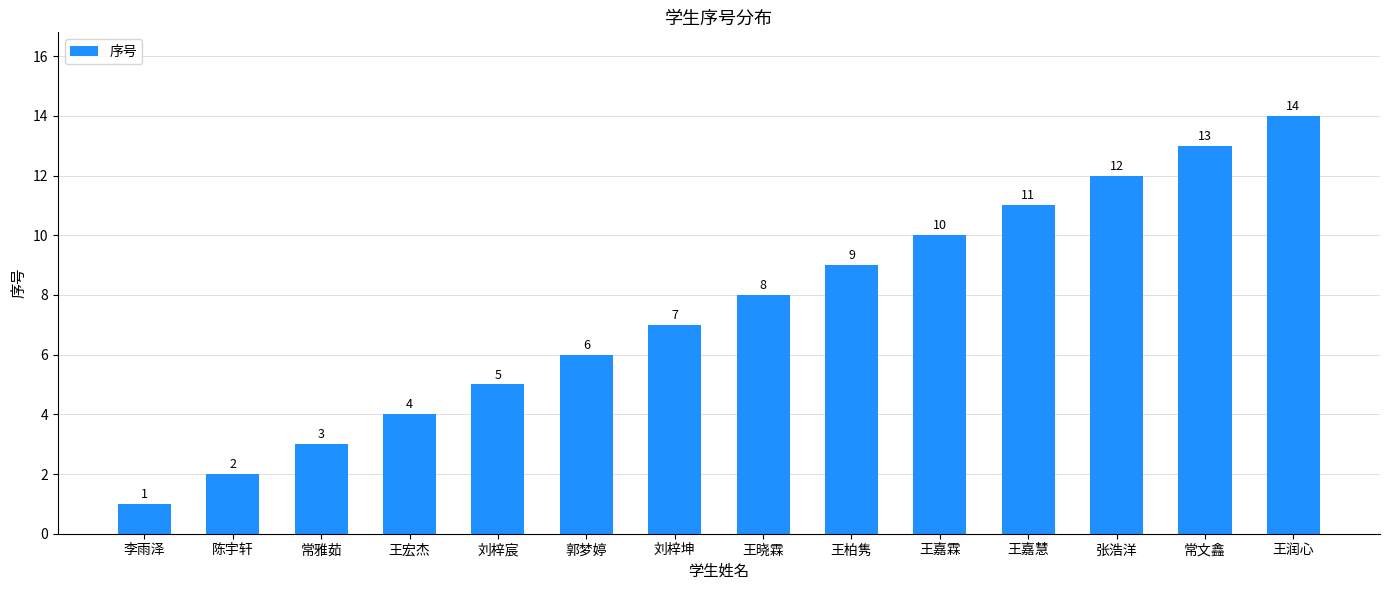

Approximately how many times larger is the value at 常文鑫 compared to 刘梓宸?

2.6